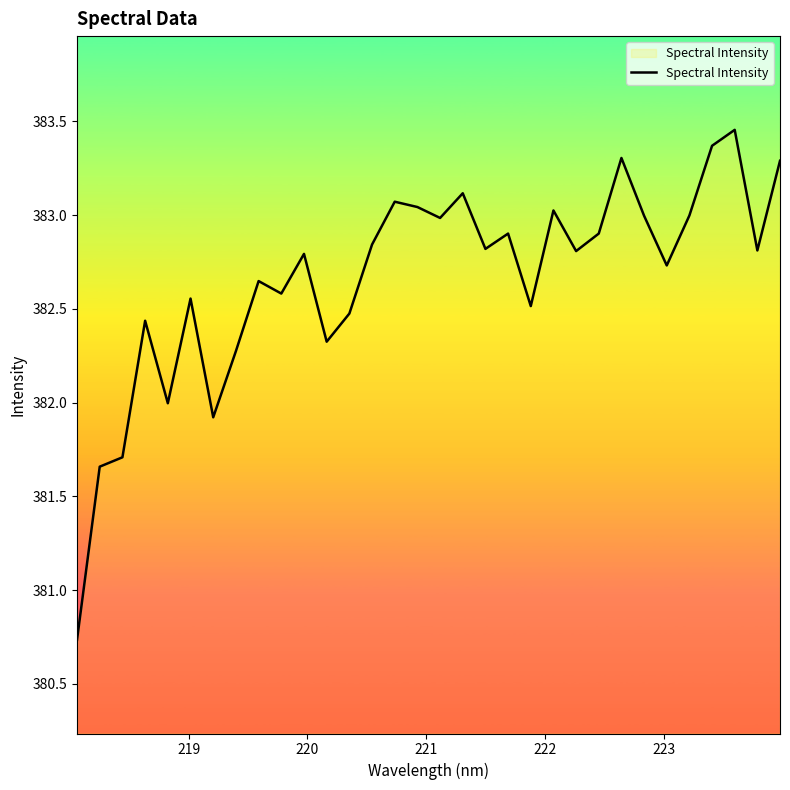

What is the smallest value displayed?

380.7